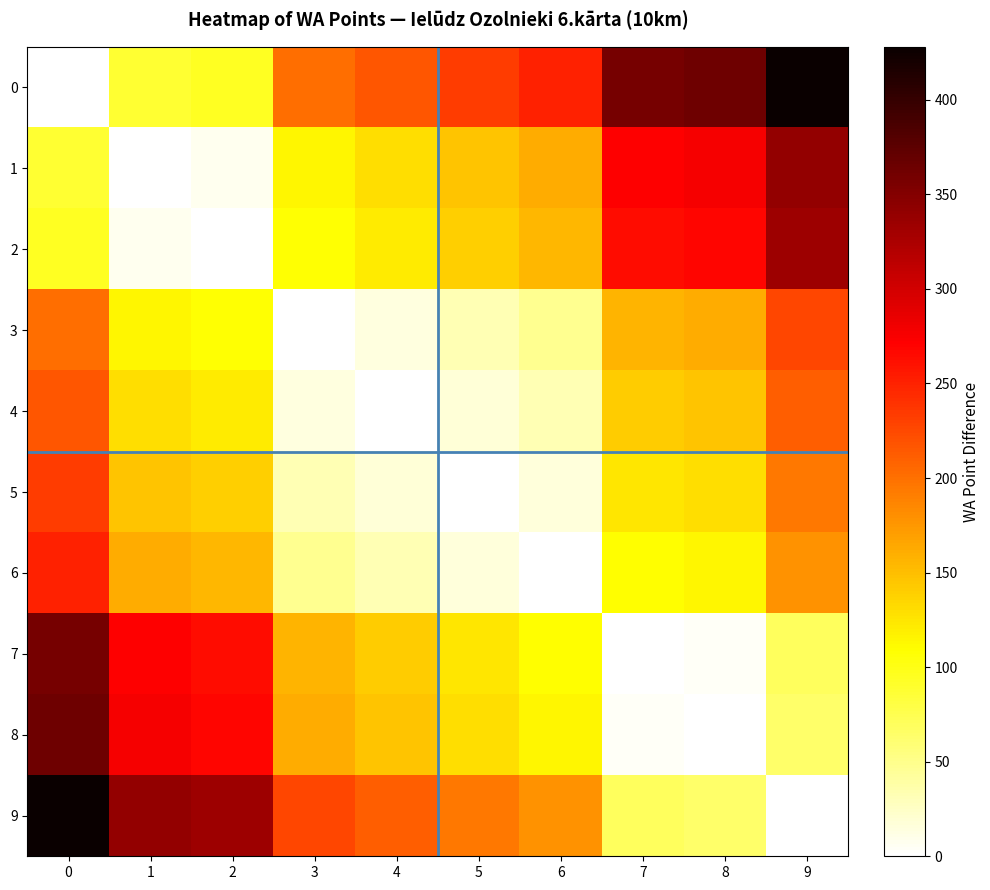

How many categories are shown in the chart?

10